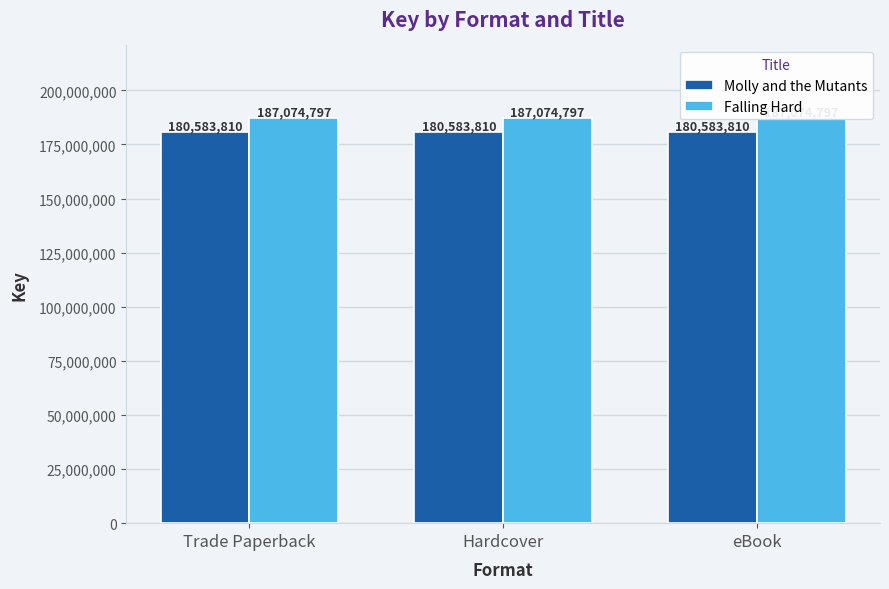

At Trade Paperback, list the series in order from largest to smallest.

Falling Hard, Molly and the Mutants